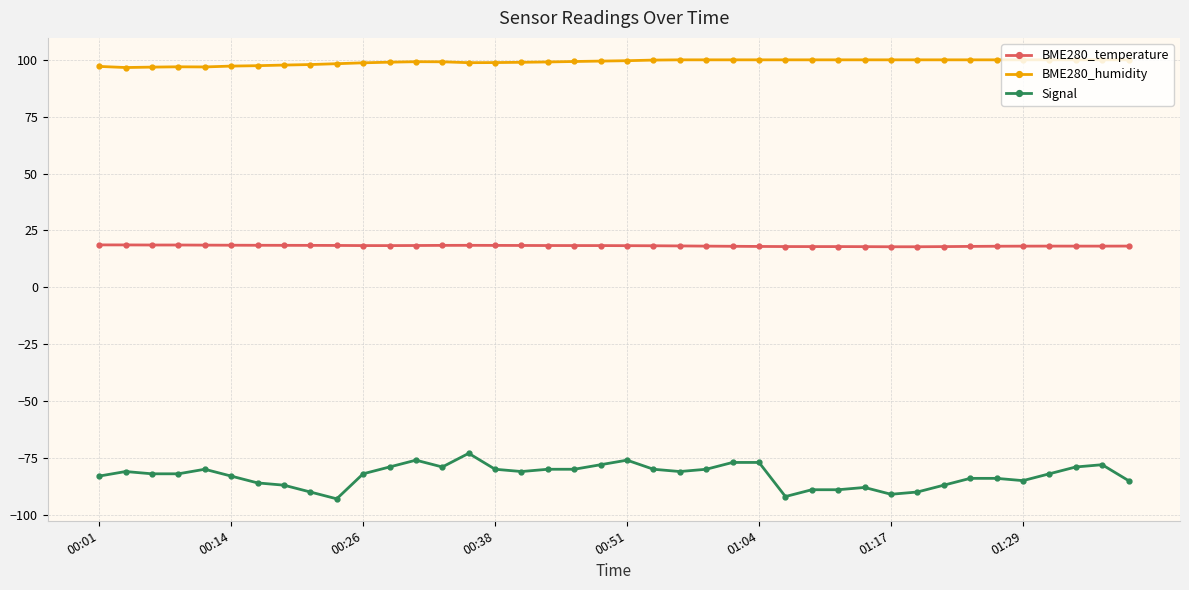

List the series in order of their overall mean, highest first.

BME280_humidity, BME280_temperature, Signal